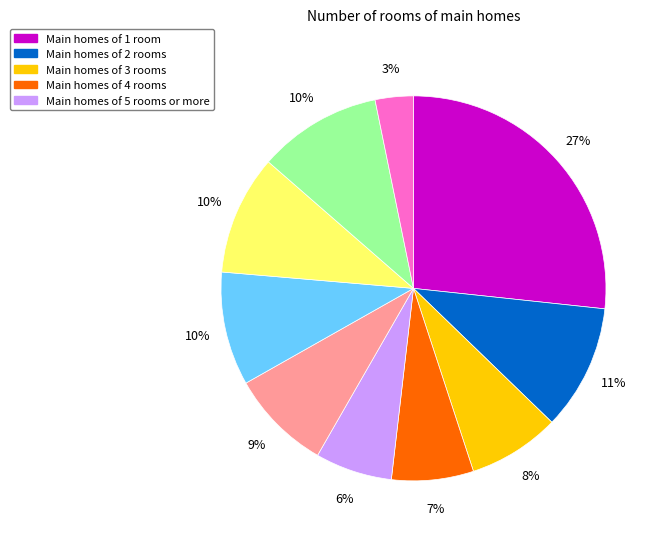

To the nearest percent, what is the average slice percentage?

10%